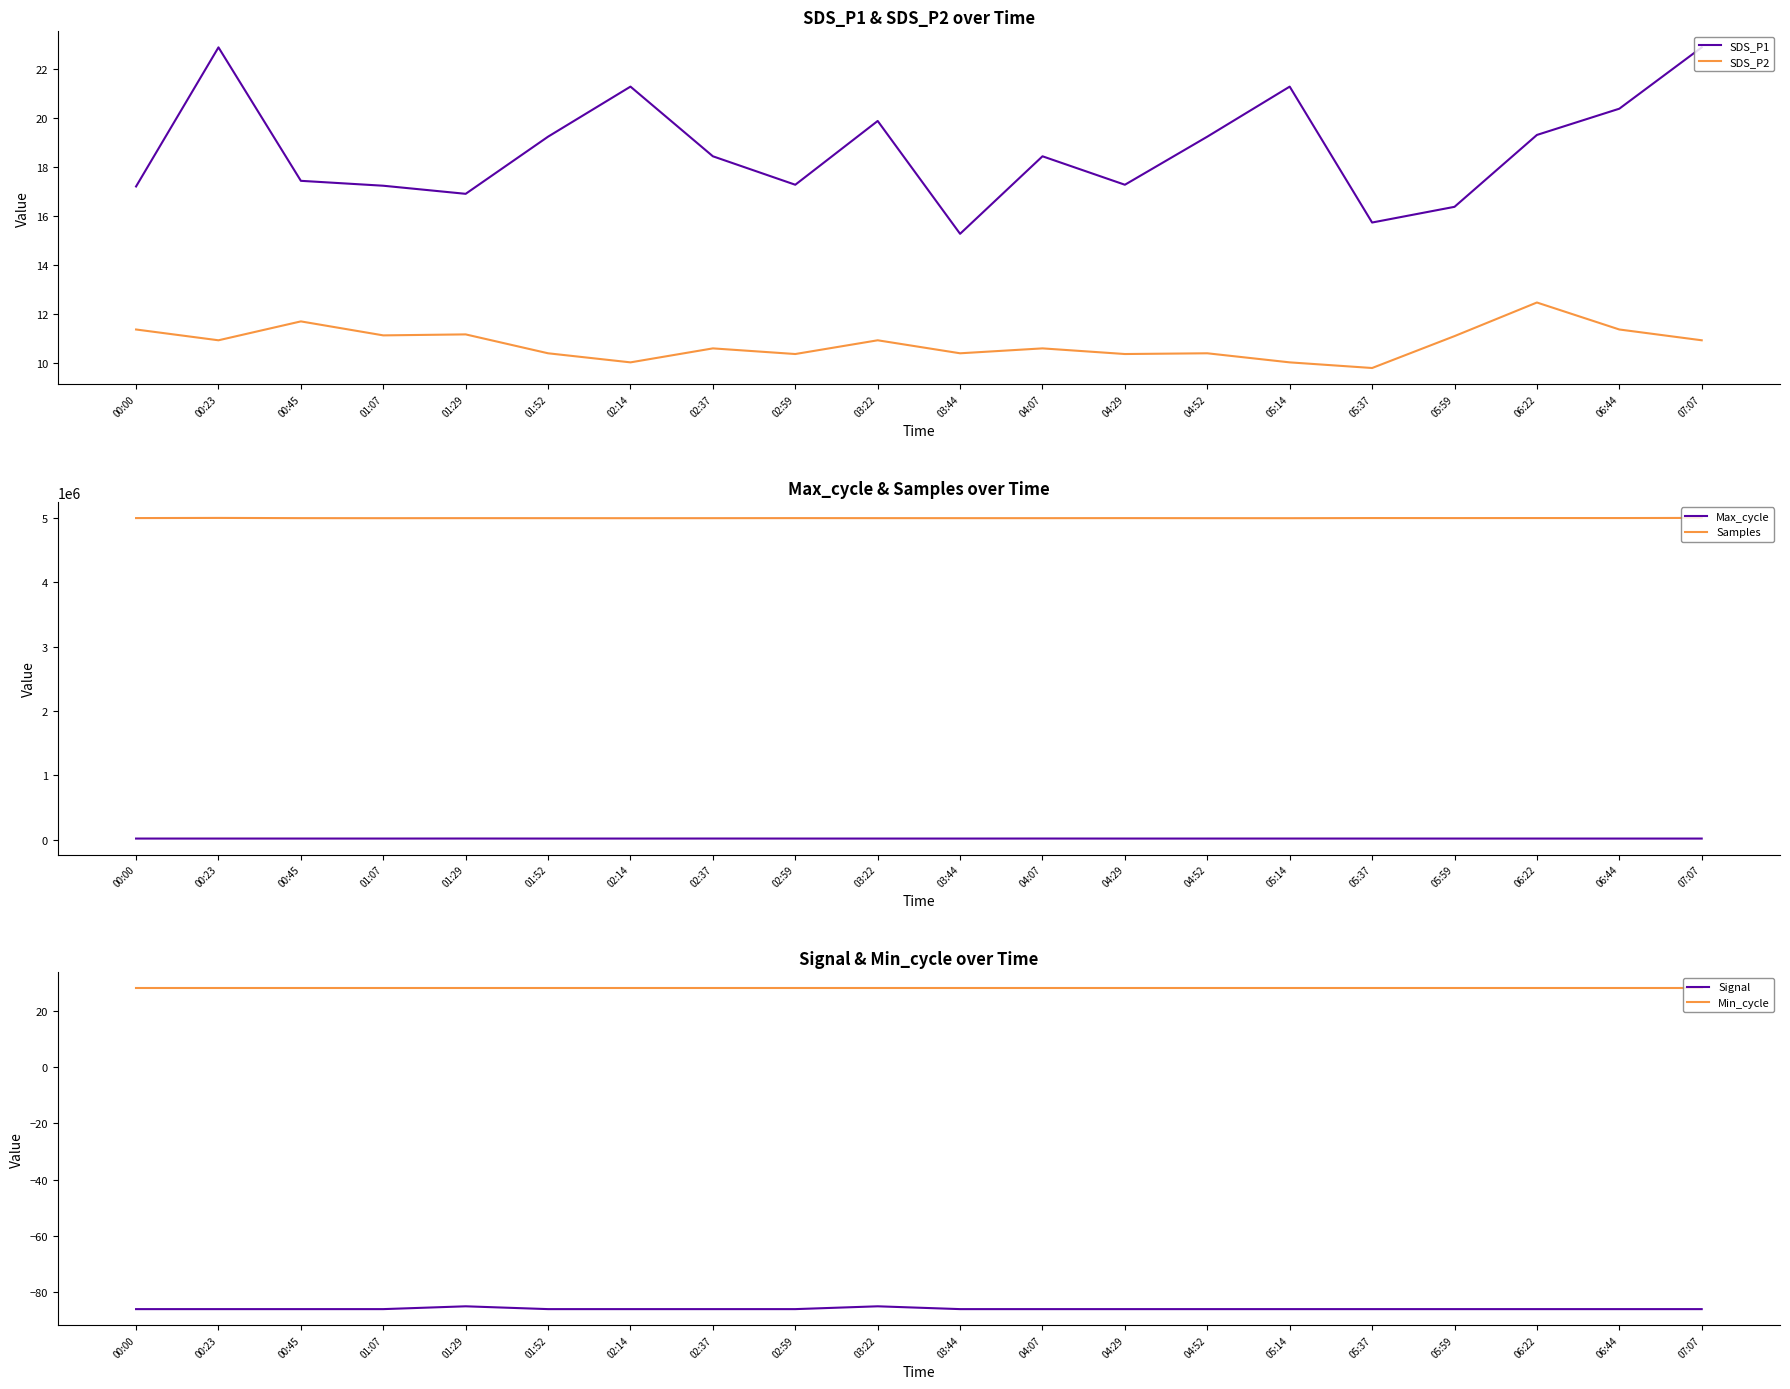

Reading right to left, extract all data points from this chart.

SDS_P1: 22.9	20.4	19.3	16.4	15.7	21.3	19.2	17.3	18.4	15.3	19.9	17.3	18.4	21.3	19.2	16.9	17.2	17.4	22.9	17.2
SDS_P2: 10.9	11.4	12.5	11.1	9.8	10.0	10.4	10.4	10.6	10.4	10.9	10.4	10.6	10.0	10.4	11.2	11.1	11.7	10.9	11.4
Max_cycle: 20208.0	20237.0	20238.0	20241.0	20203.0	20282.0	20199.0	20221.0	20594.0	20208.0	20237.0	20221.0	20594.0	20282.0	20199.0	20700.0	20247.0	20287.0	20208.0	20251.0
Samples: 4997652.0	4995495.0	4995615.0	4995113.0	4995520.0	4993413.0	4993880.0	4994699.0	4993841.0	4993986.0	4994244.0	4994699.0	4993841.0	4993413.0	4993880.0	4994147.0	4993522.0	4994263.0	4997652.0	4995272.0
Signal: -86.0	-86.0	-86.0	-86.0	-86.0	-86.0	-86.0	-86.0	-86.0	-86.0	-85.0	-86.0	-86.0	-86.0	-86.0	-85.0	-86.0	-86.0	-86.0	-86.0
Min_cycle: 28.0	28.0	28.0	28.0	28.0	28.0	28.0	28.0	28.0	28.0	28.0	28.0	28.0	28.0	28.0	28.0	28.0	28.0	28.0	28.0